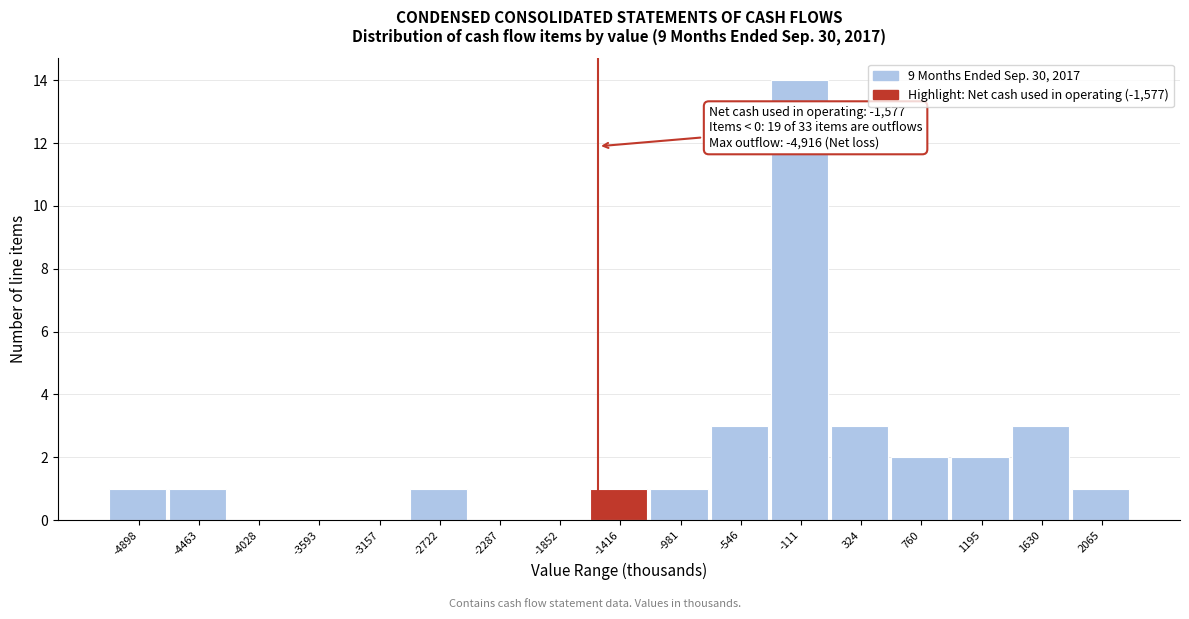

Which range on the x-axis has the tallest bar?

-350 to 100